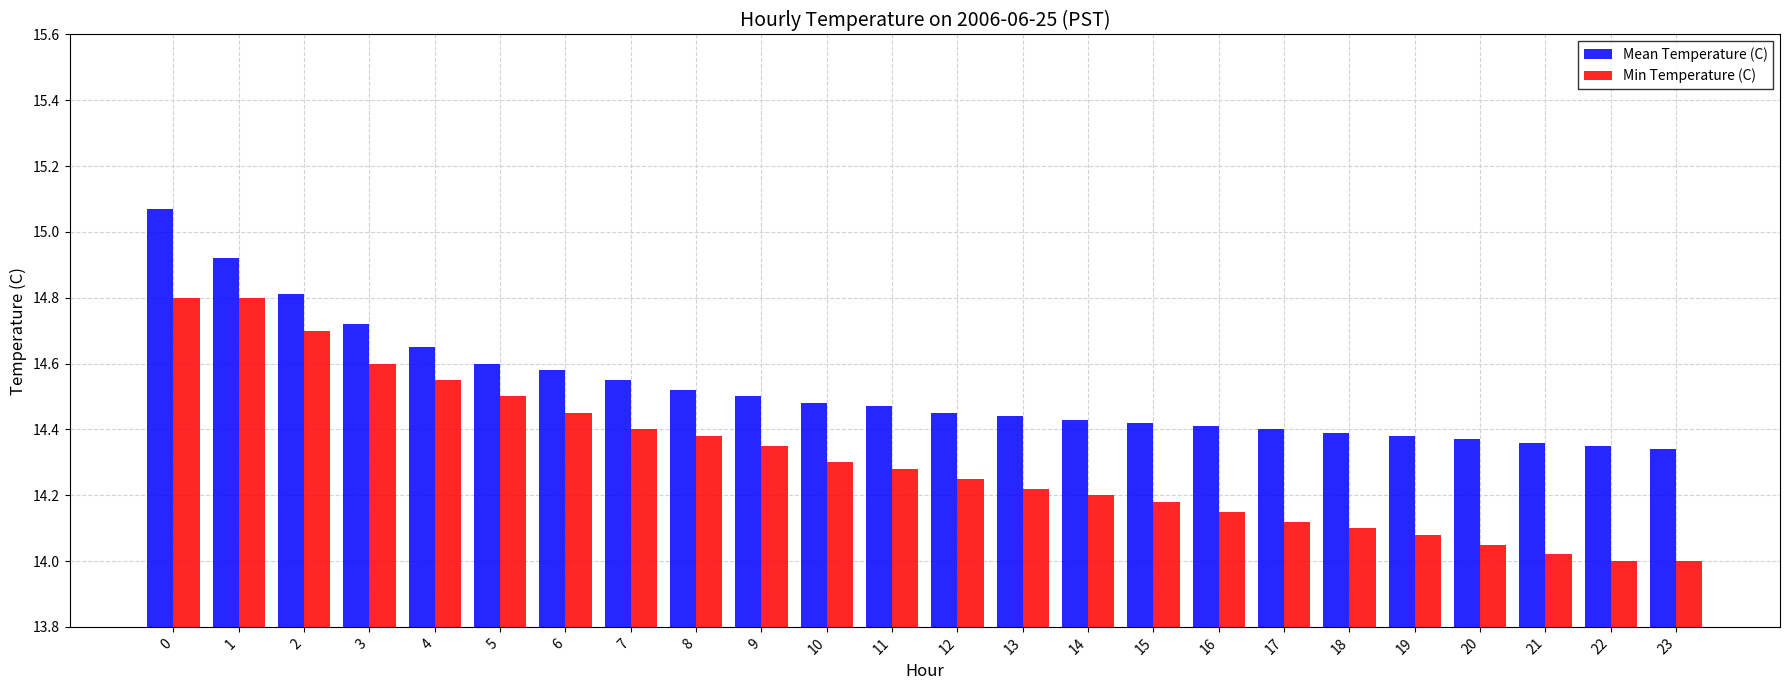

List the series in order of their peak value, highest first.

Mean Temperature (C), Min Temperature (C)